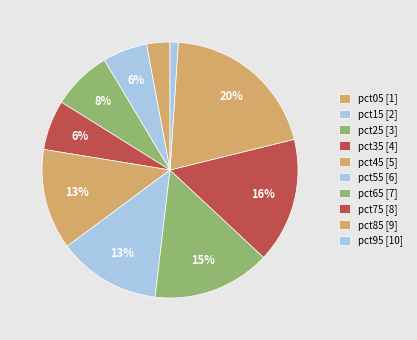

How many slices are in this pie chart?

10